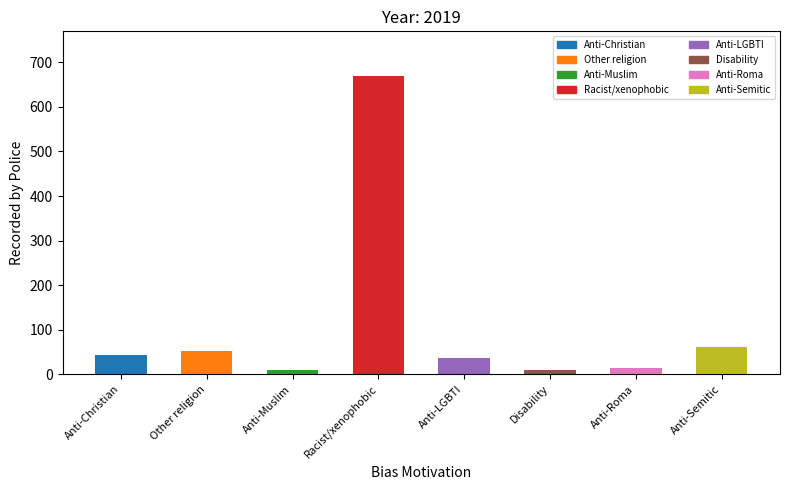

What position from the left is Disability?

6